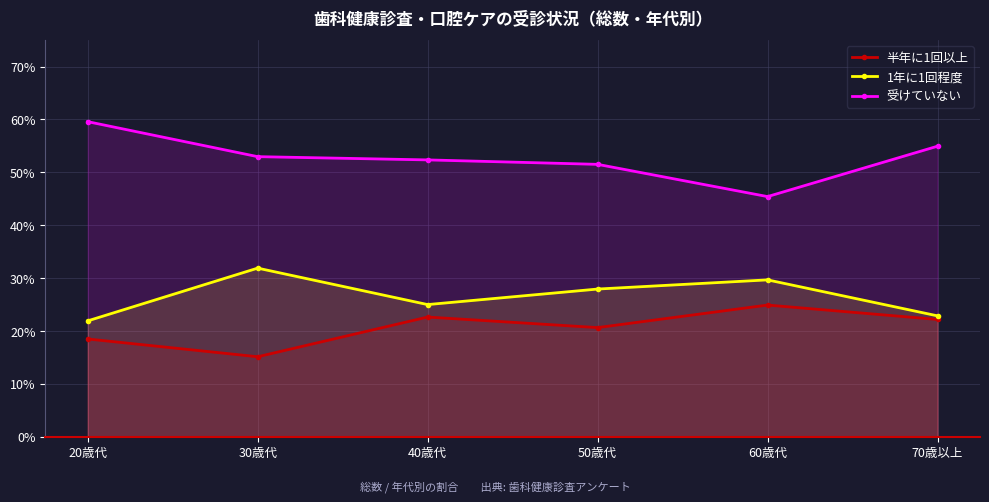

Which series has the largest total across all categories?

受けていない